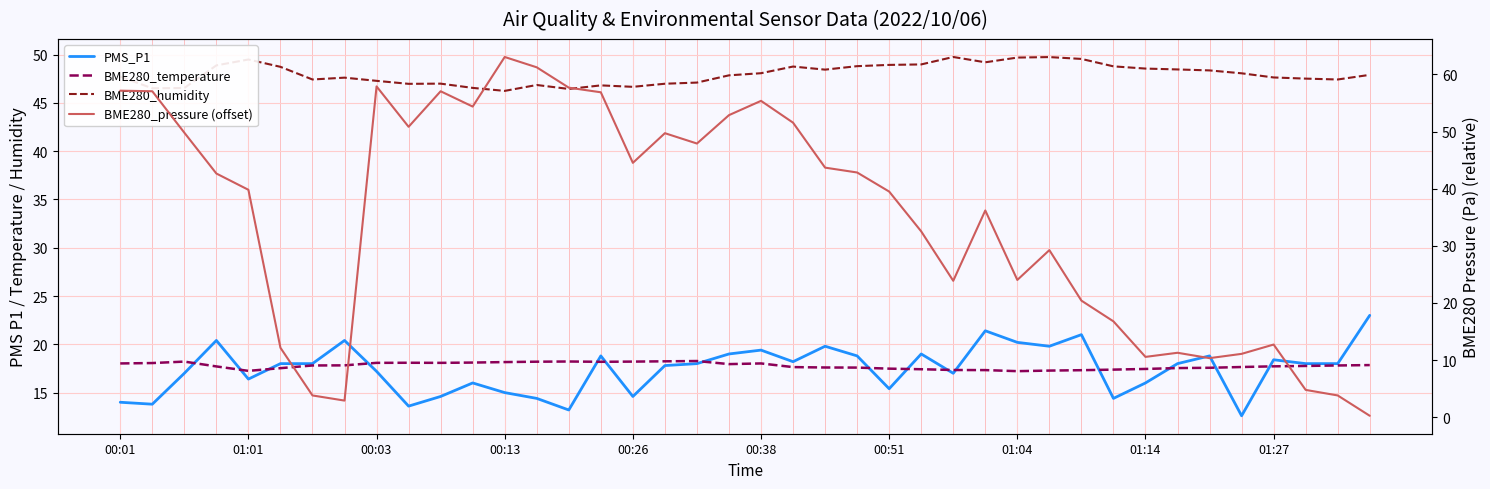

Count the number of categories in the chart.

40